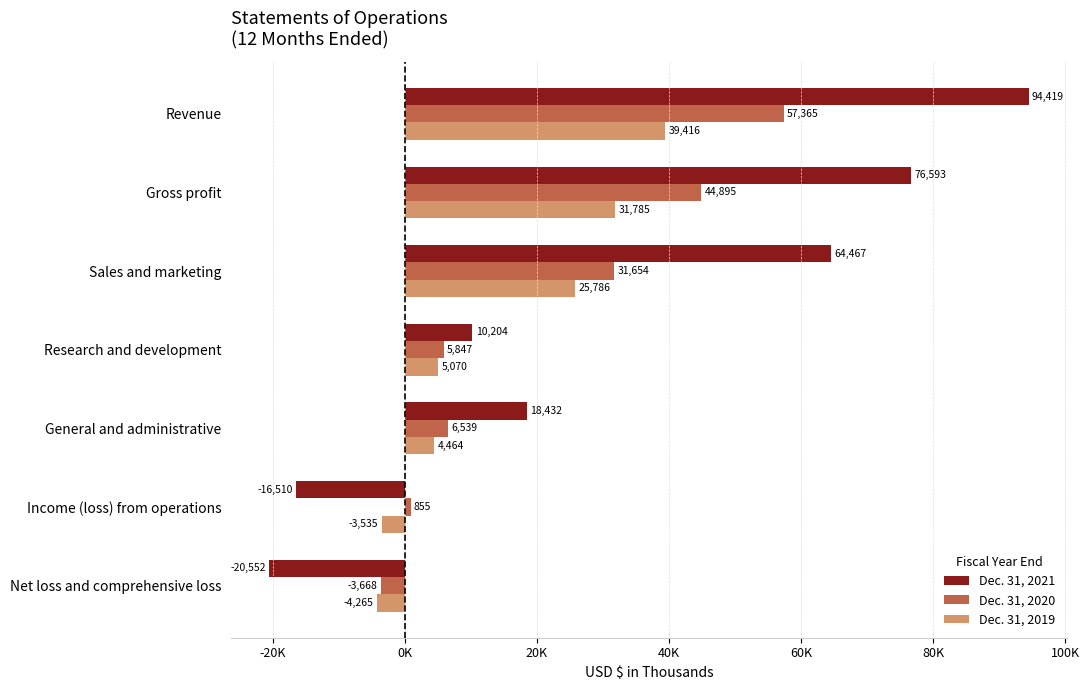

Reading left to right, extract all data points from this chart.

Dec. 31, 2021: 94419	76593	64467	10204	18432	-16510	-20552
Dec. 31, 2020: 57365	44895	31654	5847	6539	855	-3668
Dec. 31, 2019: 39416	31785	25786	5070	4464	-3535	-4265